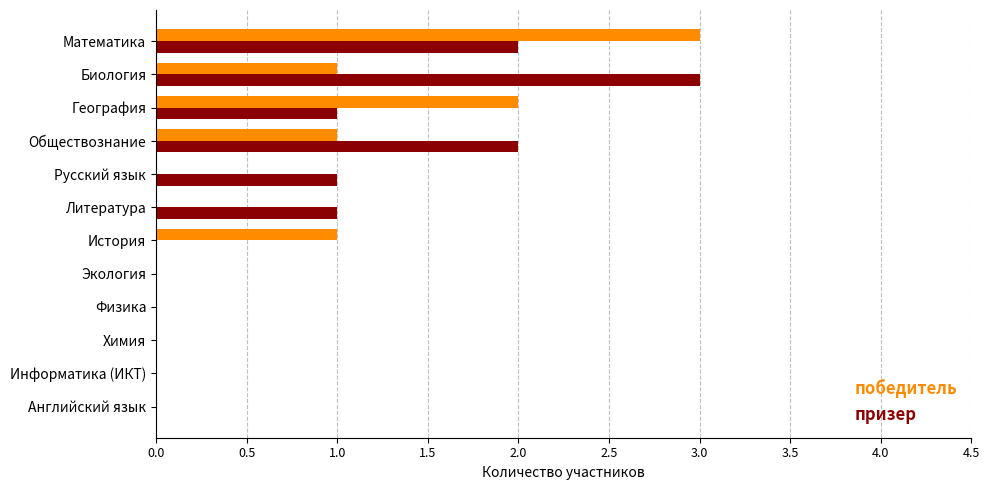

What are all the series names shown in the legend?

победитель, призер